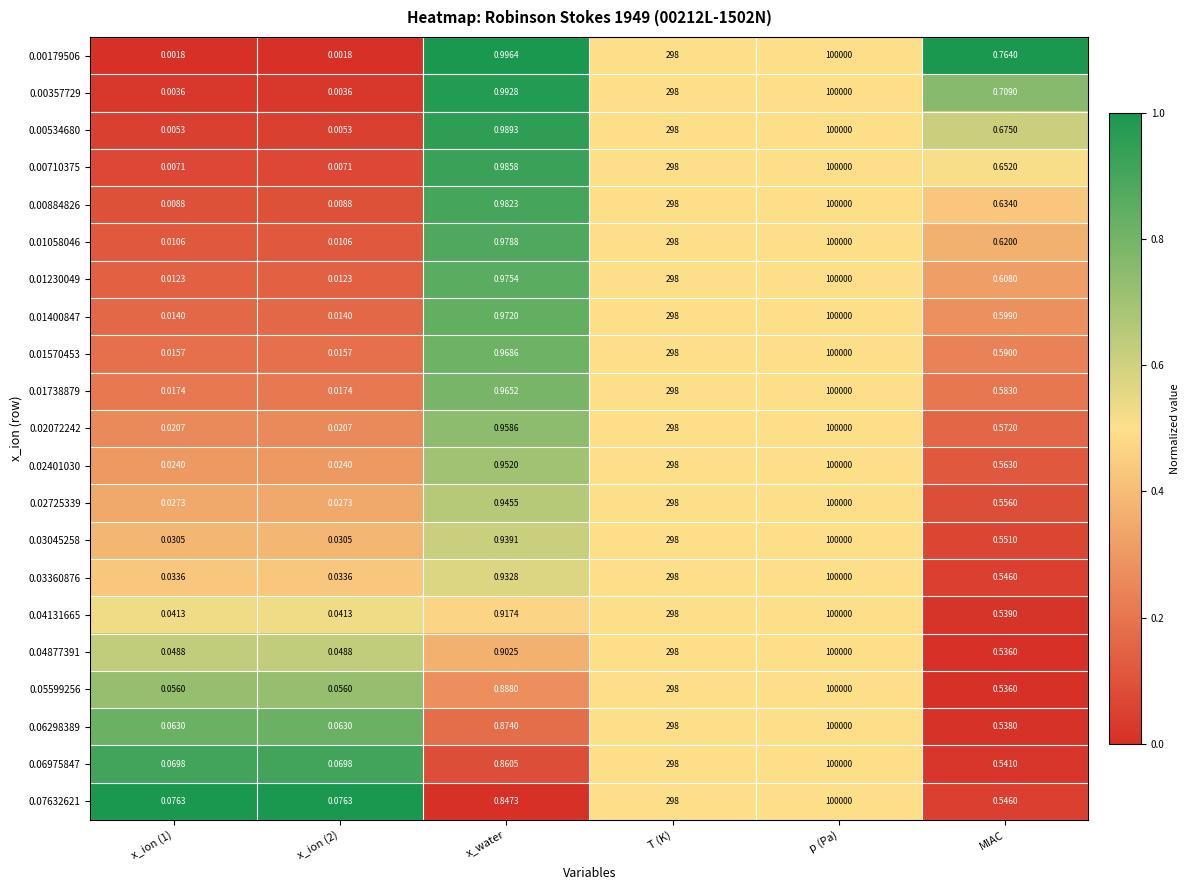

At which label is 0.00884826 closest to 50000?

T (K)